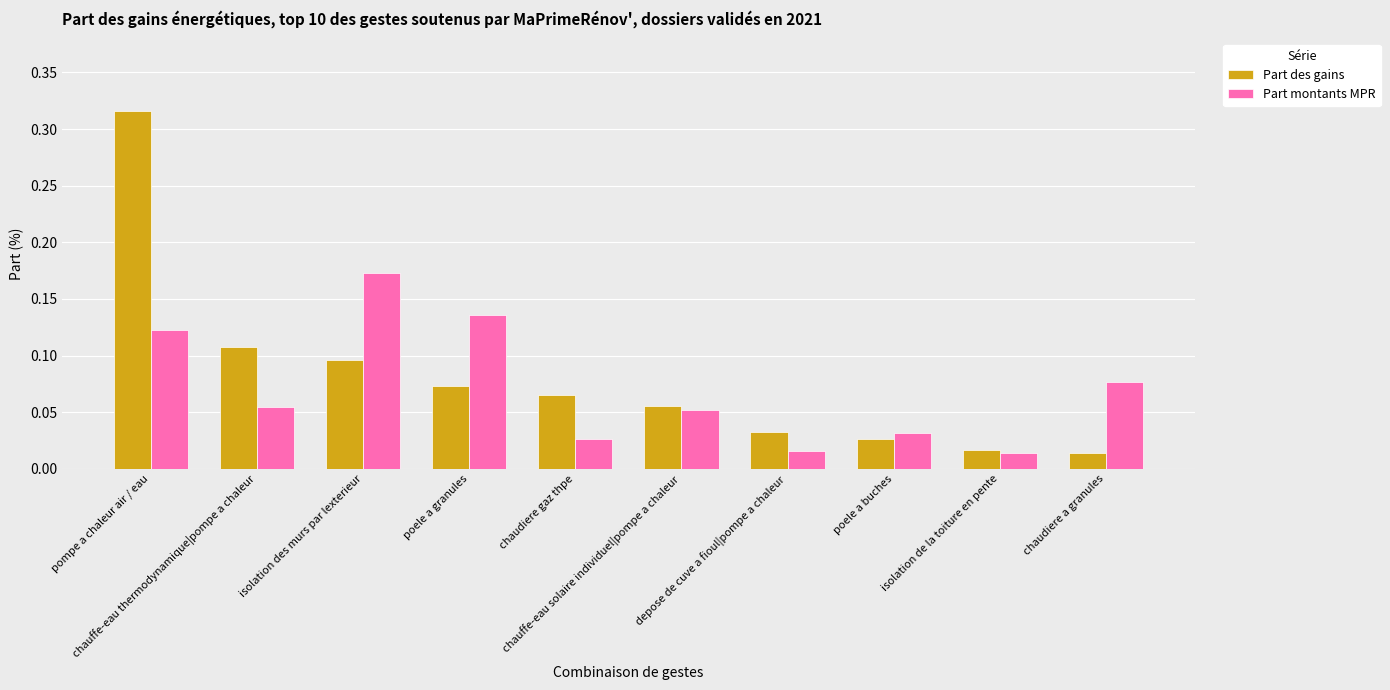

At how many categories does at least one series exceed 0?

10